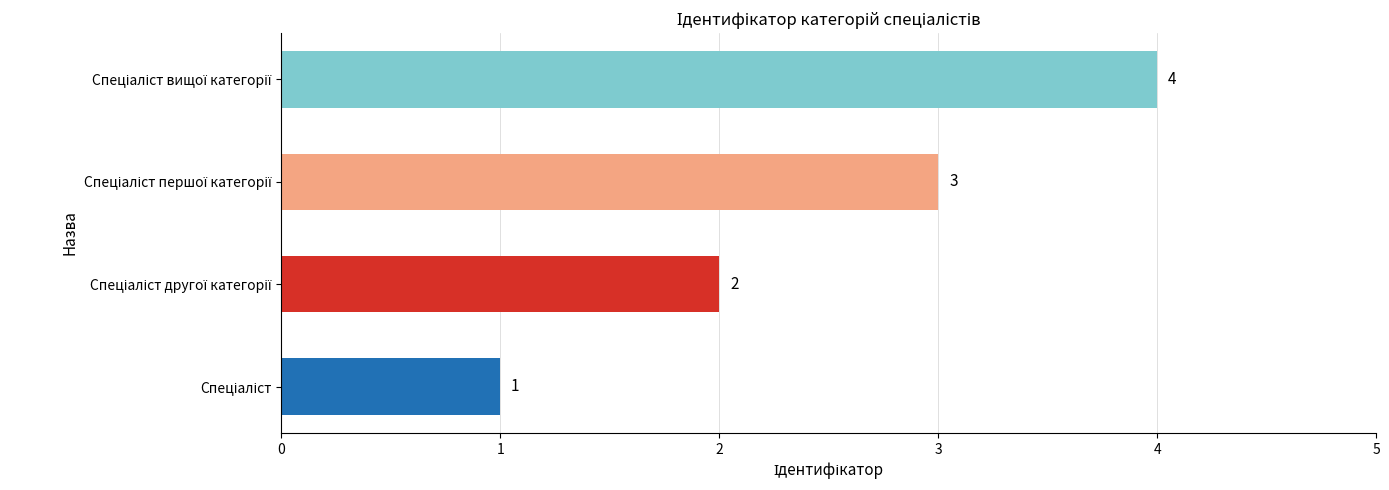

What is the maximum value shown in the chart?

4